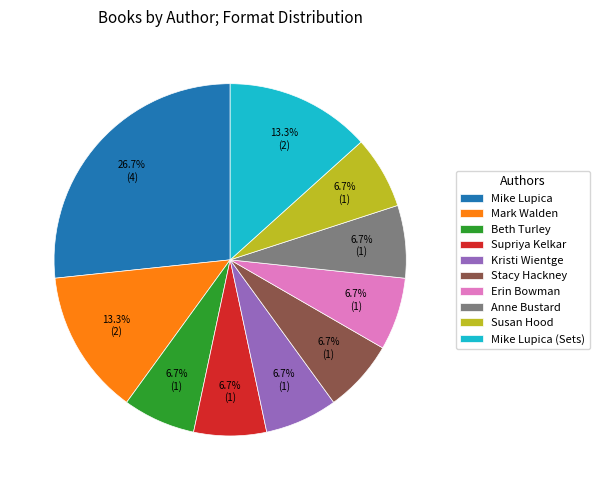

What percentage is NOT represented by Beth Turley?

93.3%